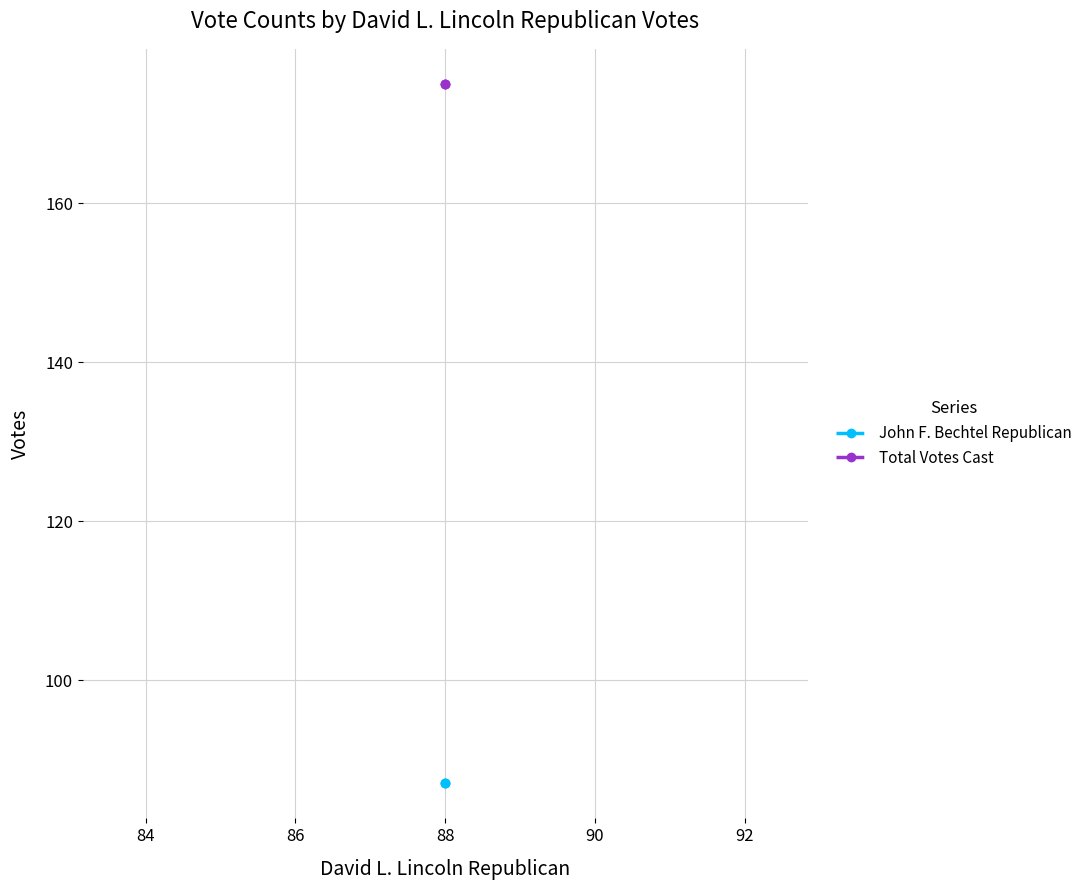

Which series has the largest total across all categories?

Total Votes Cast